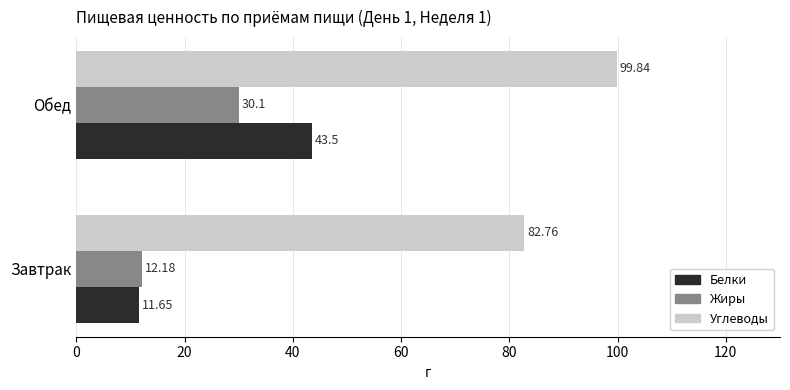

At which category is the sum across all series the highest?

Обед